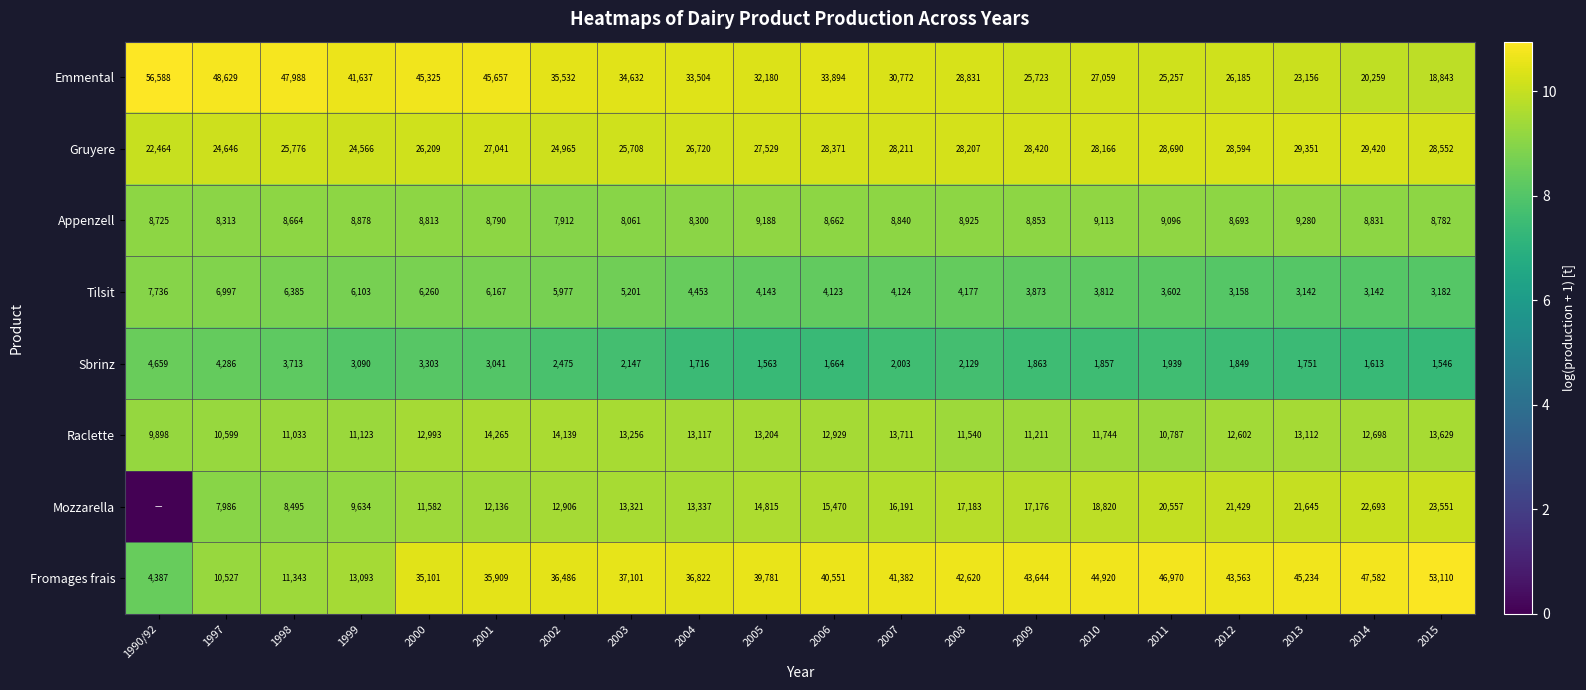

What is the difference between the maximum and minimum values in the Sbrinz series?

3113